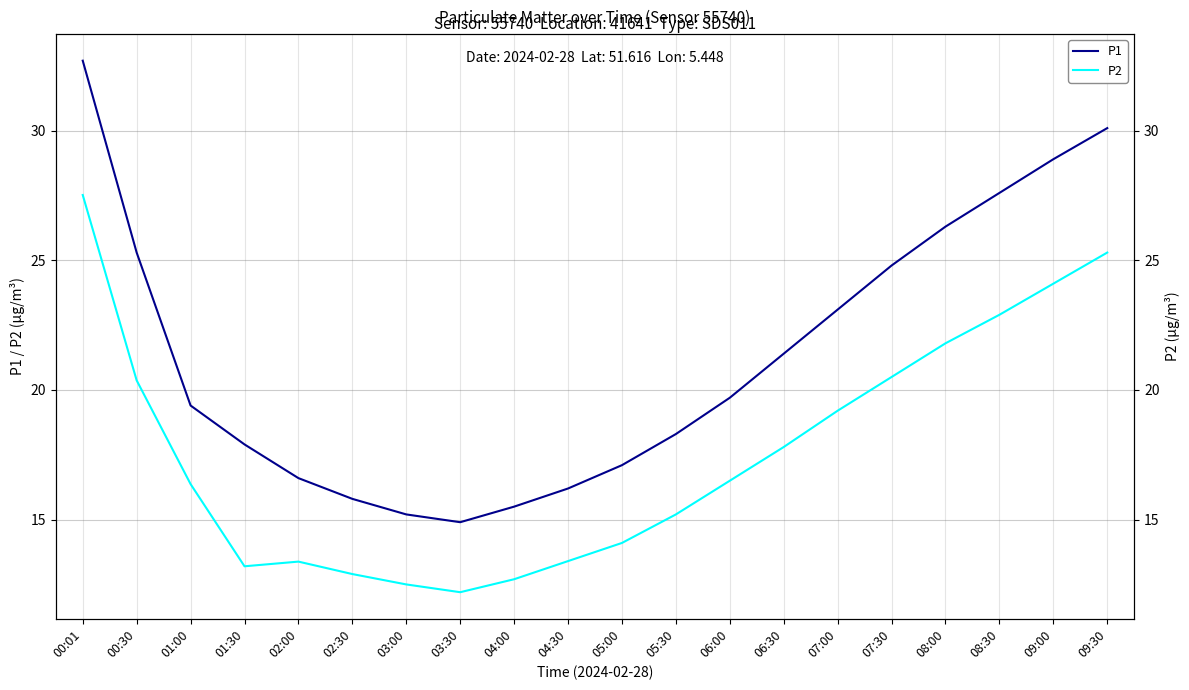

True or false: P1 and P2 intersect in this chart.

False